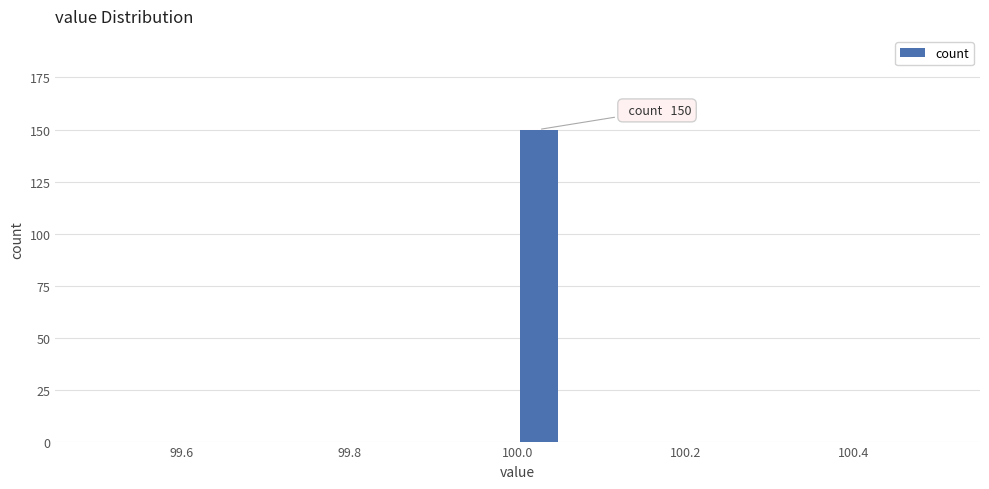

Around what value on the x-axis is the tallest bar? Give the approximate position of its centre, as read against the axis.

100.02